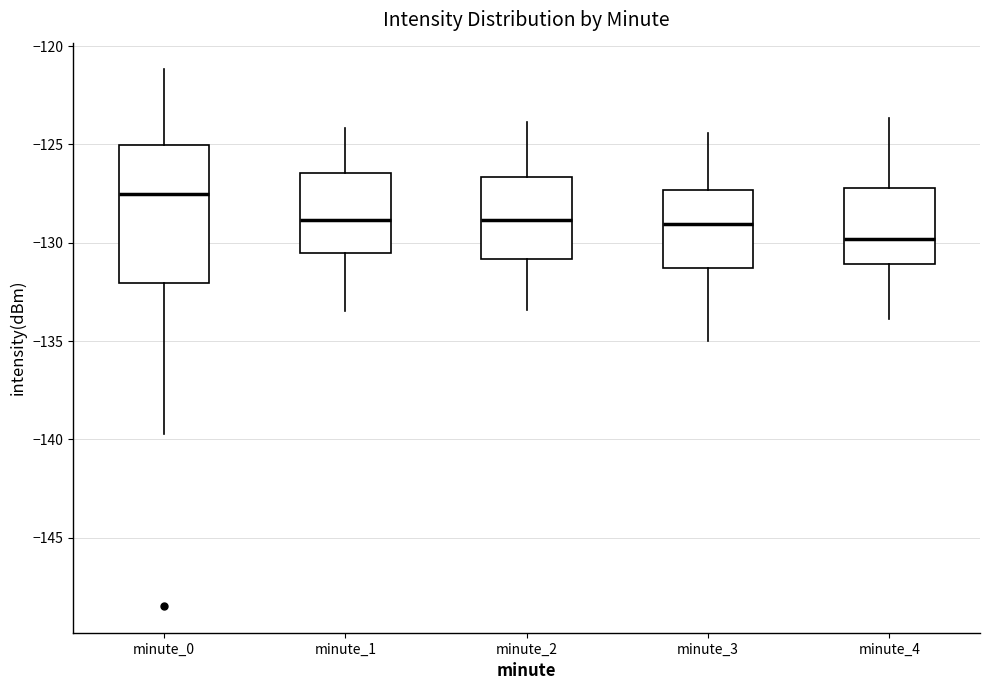

Where does the median line of the box for minute_1 sit on the y-axis? The values are not printed on the chart, so give them approximately, as read against the axis.

-129.0